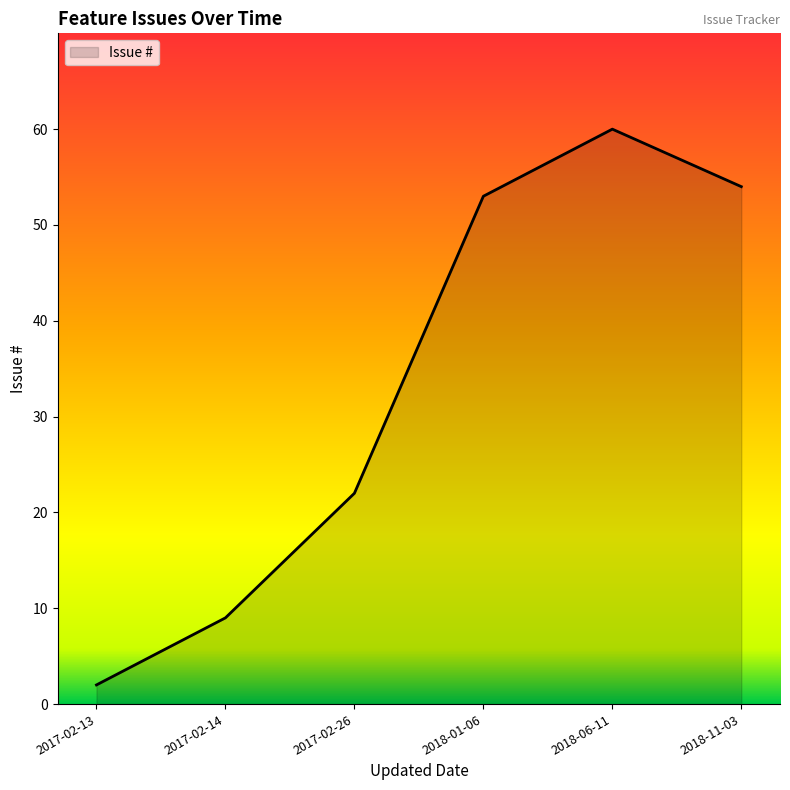

Which category has the lowest value across all series?

2017-02-13